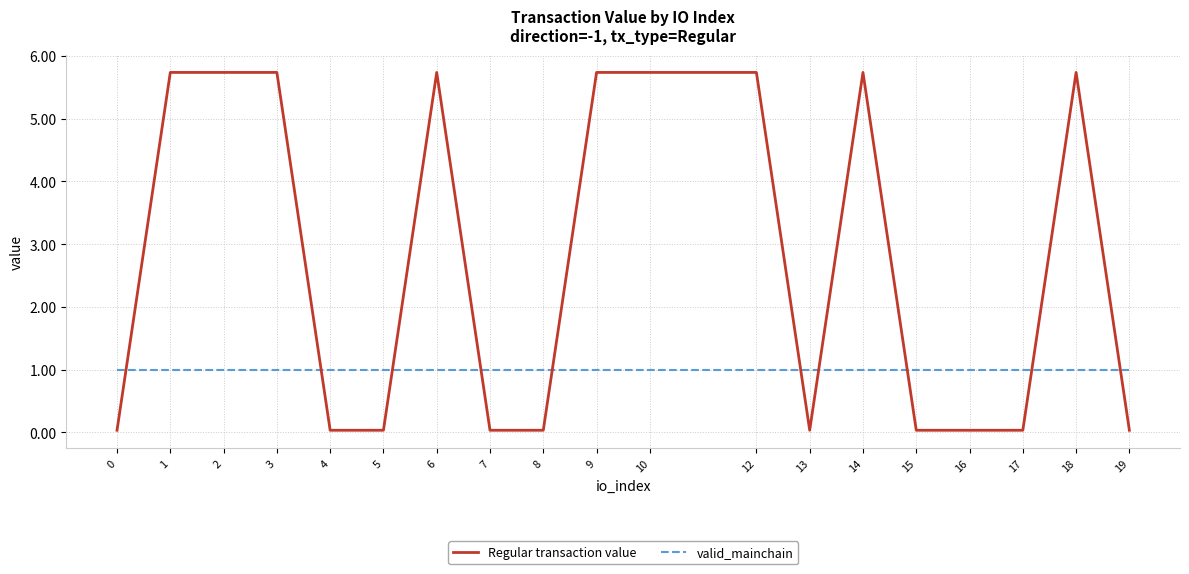

Does the chart have visible grid lines?

Yes